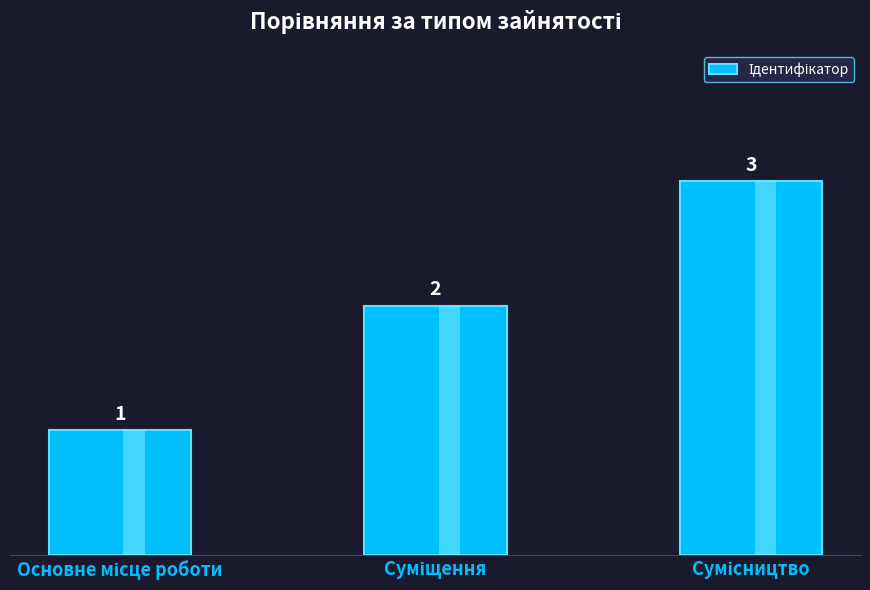

Which label corresponds to the largest value in the chart?

Сумісництво